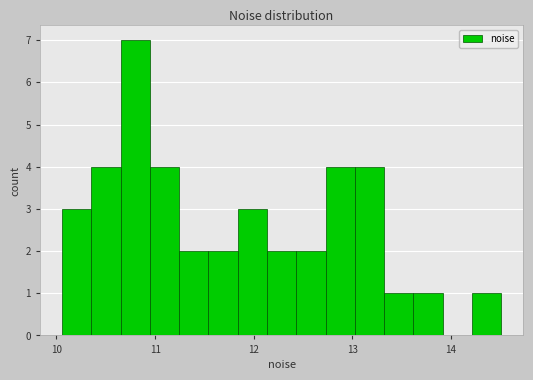

Around what value on the x-axis is the tallest bar? Give the approximate position of its centre, as read against the axis.

10.8